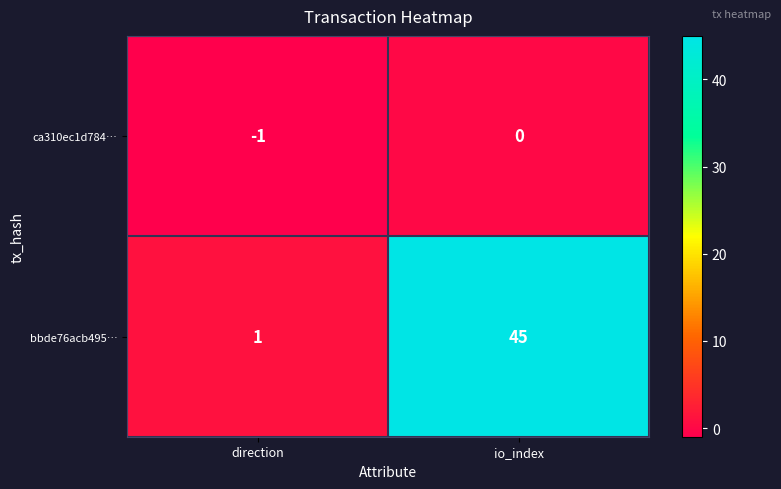

Which series changed the most between direction and io_index?

bbde76acb495…